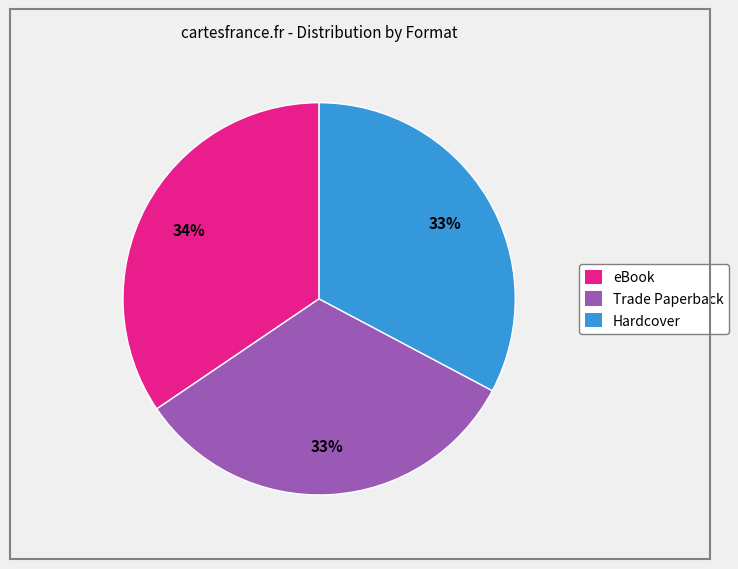

To the nearest percent, what percentage of the pie is eBook?

34%